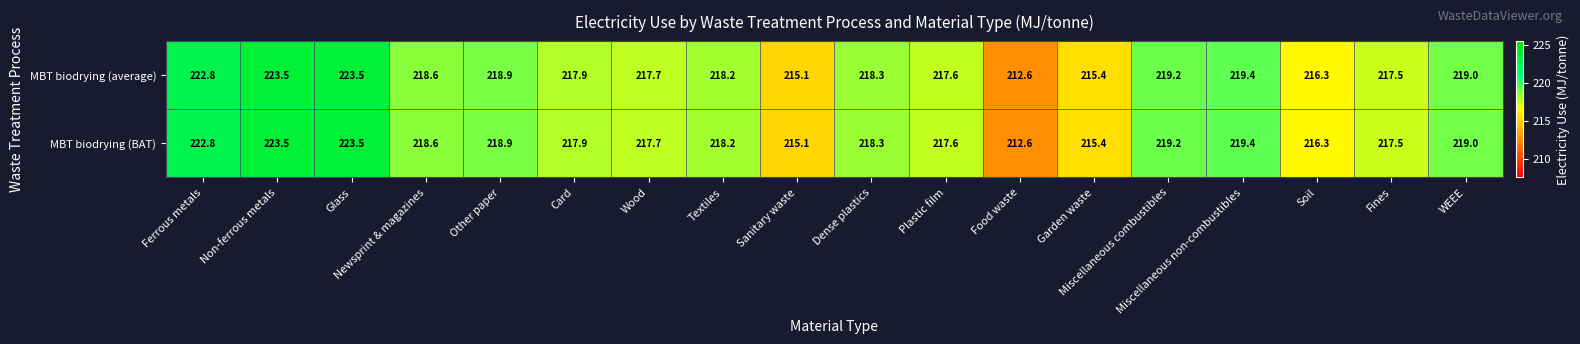

What is the approximate value of MBT biodrying (BAT) at Soil?

216.3